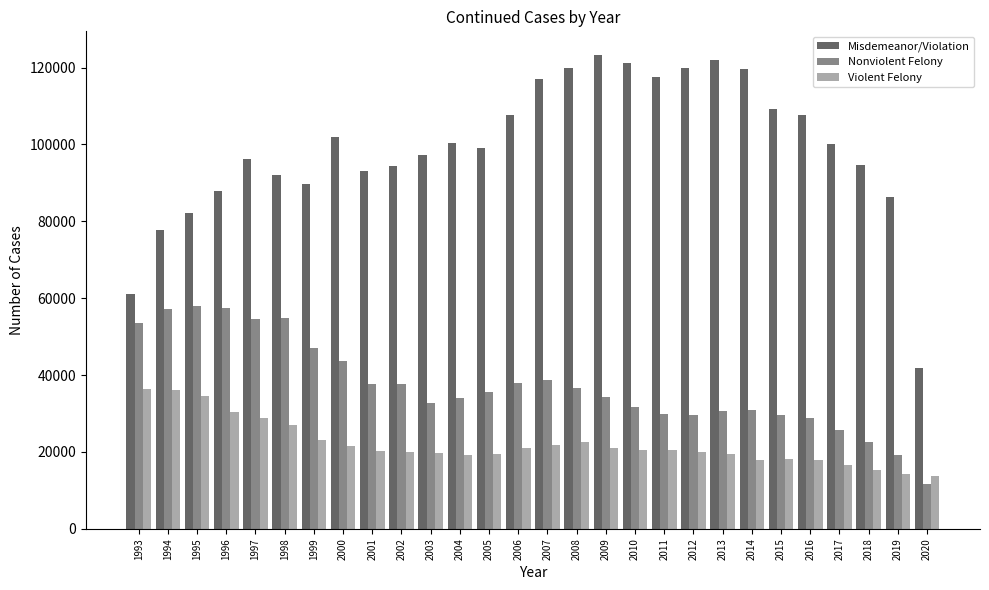

Rank the series by their maximum value, from highest to lowest.

Misdemeanor/Violation, Nonviolent Felony, Violent Felony